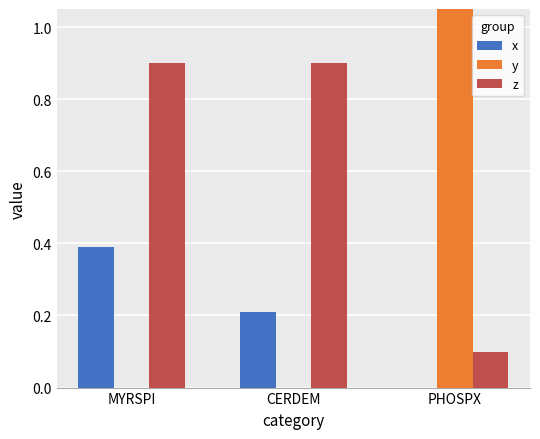

What is the sum of all z values?

1.9